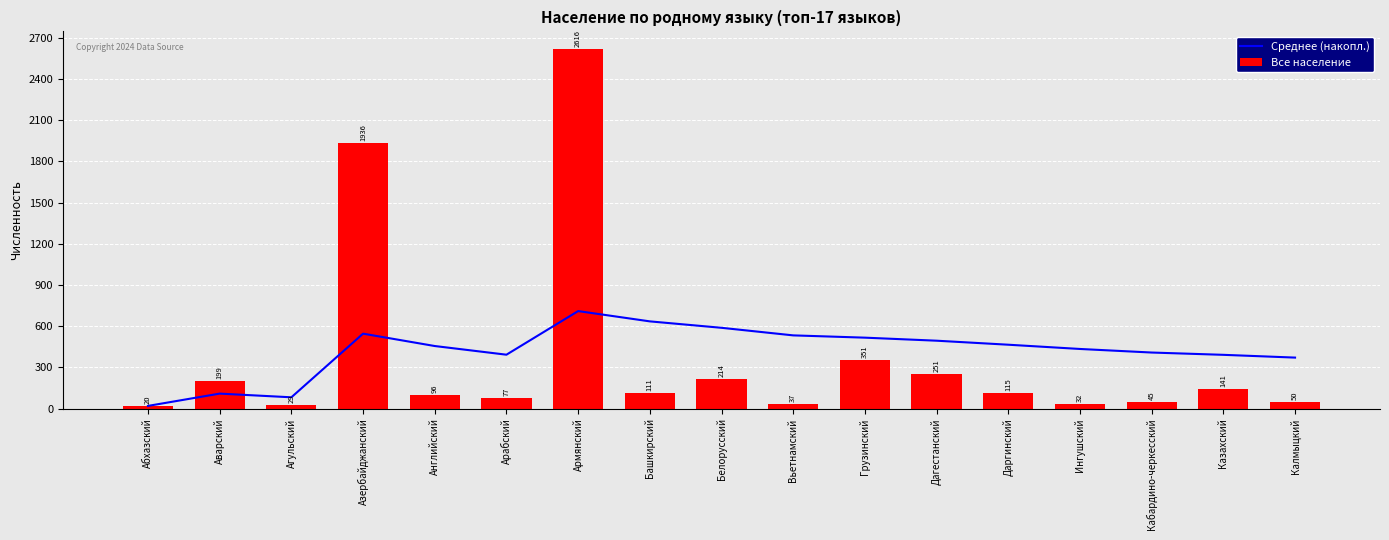

Which series has the widest spread of values?

Все население